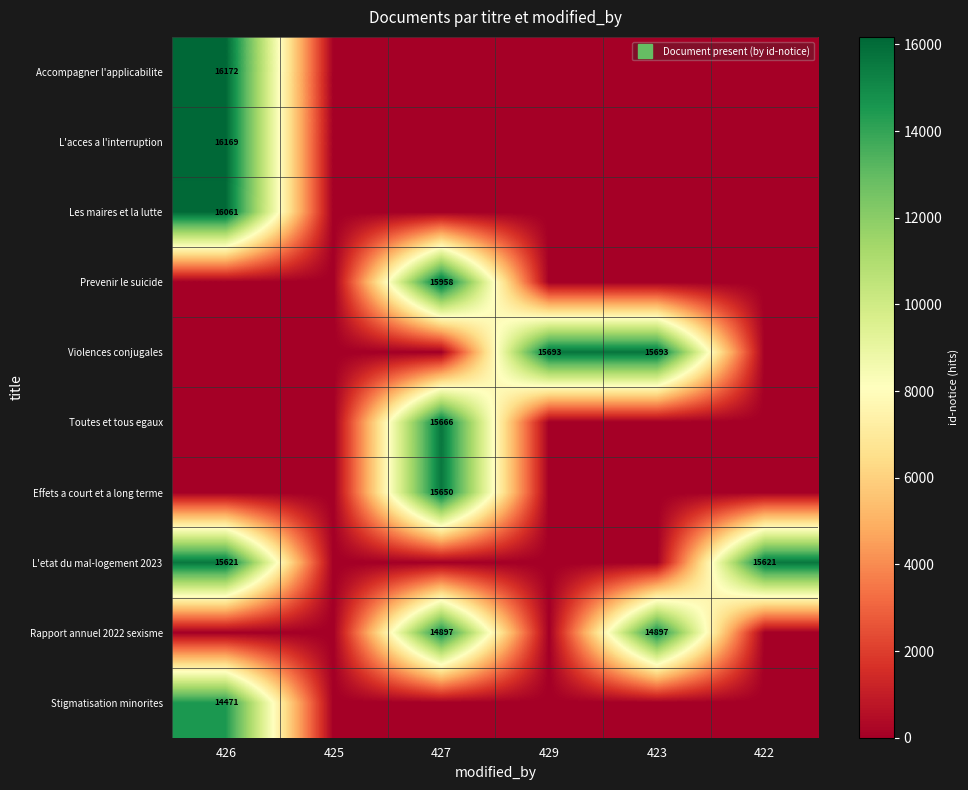

Count the number of categories in the chart.

6